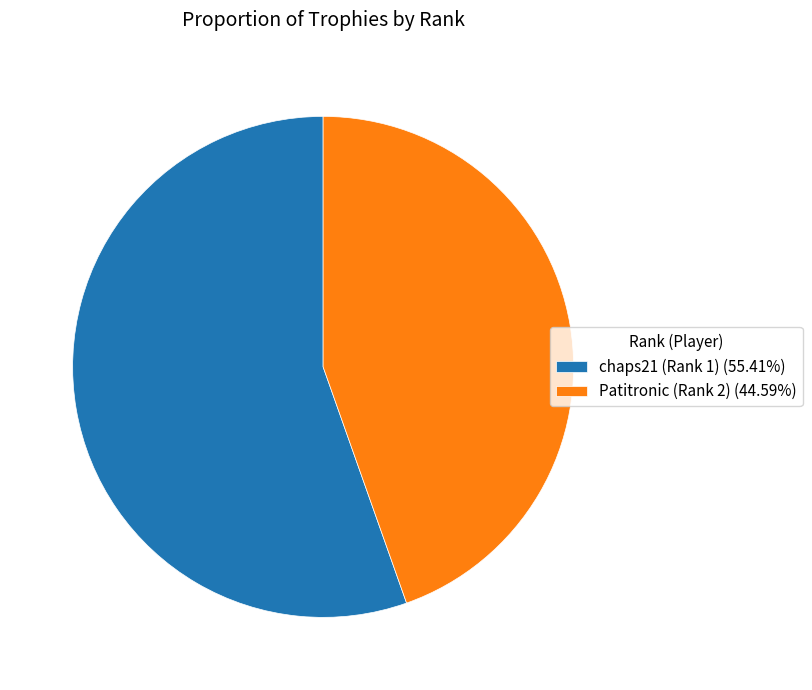

Is the sum of chaps21 (Rank 1) (55.41%) and Patitronic (Rank 2) (44.59%) greater than half?

Yes